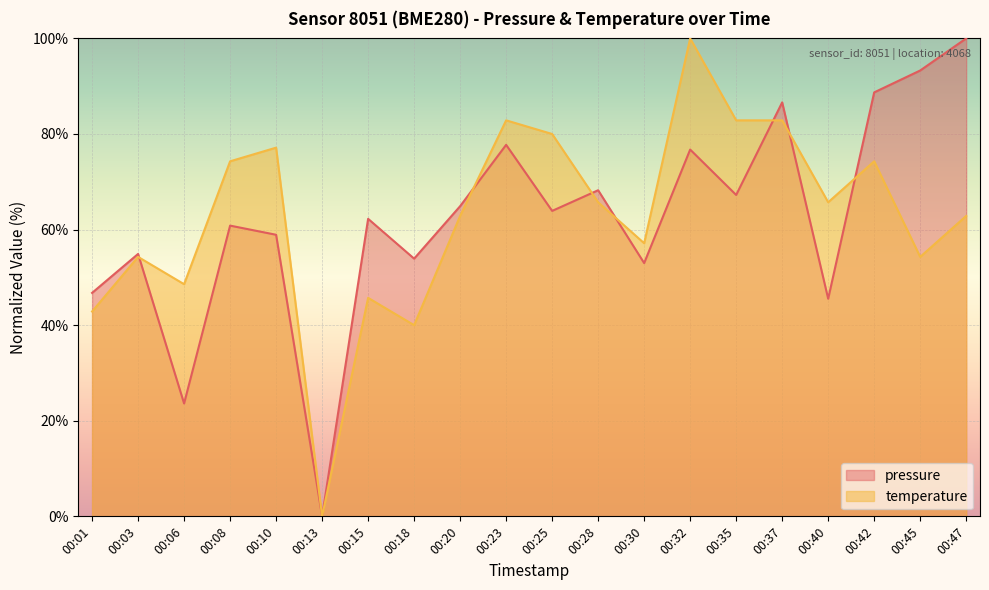

What is the difference between the temperature values at 00:20 and 00:03?

8.6